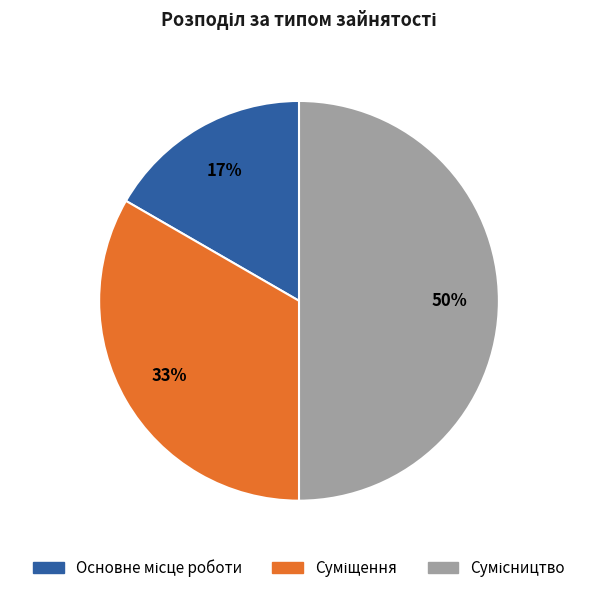

Count the number of slices in the pie.

3